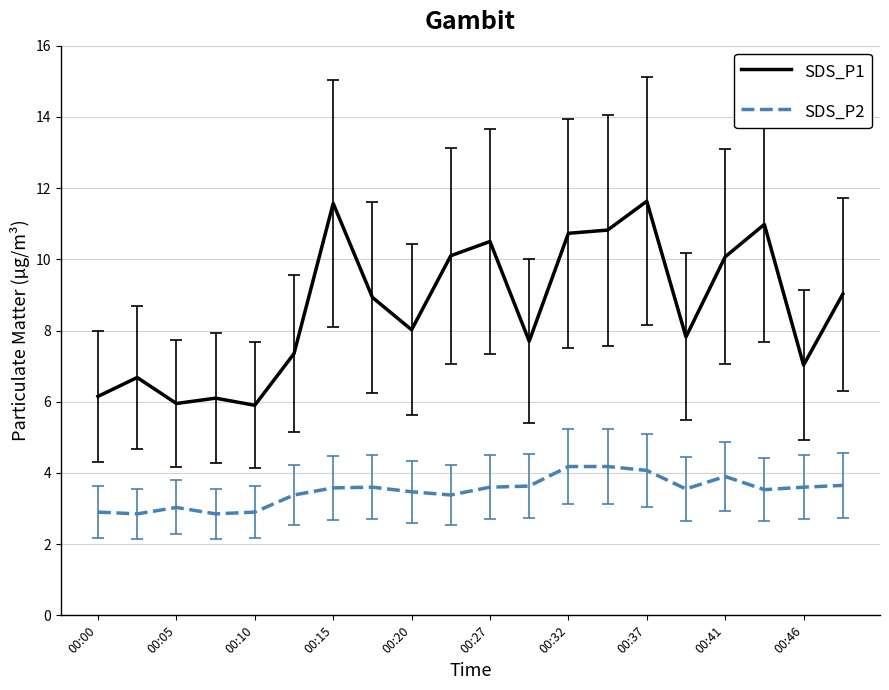

True or false: SDS_P2 and SDS_P1 cross at least once.

False